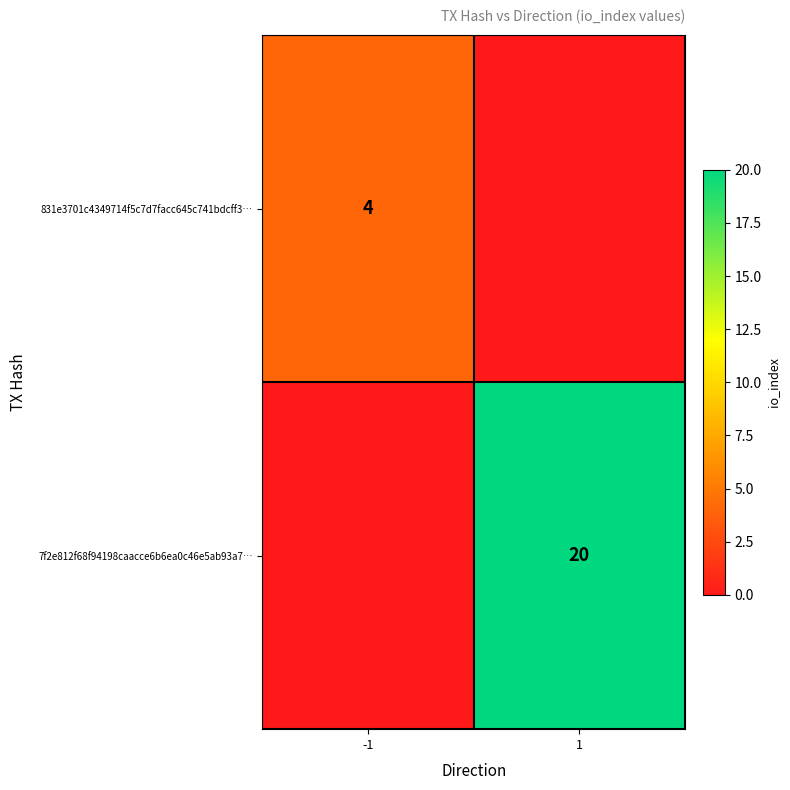

At which category is the sum across all series the highest?

1